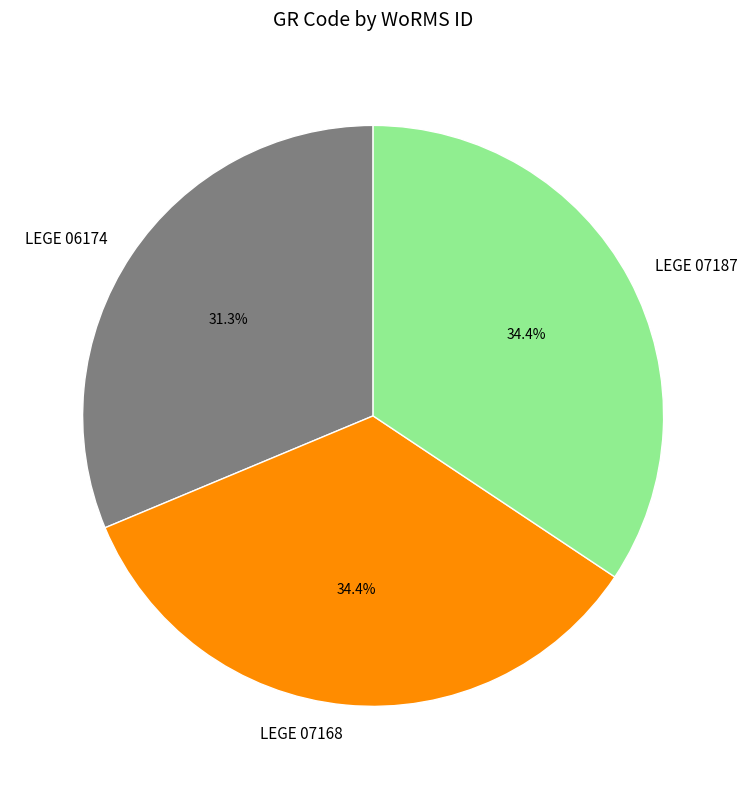

What is the total percentage of LEGE 07187 and LEGE 07168?

68.7%